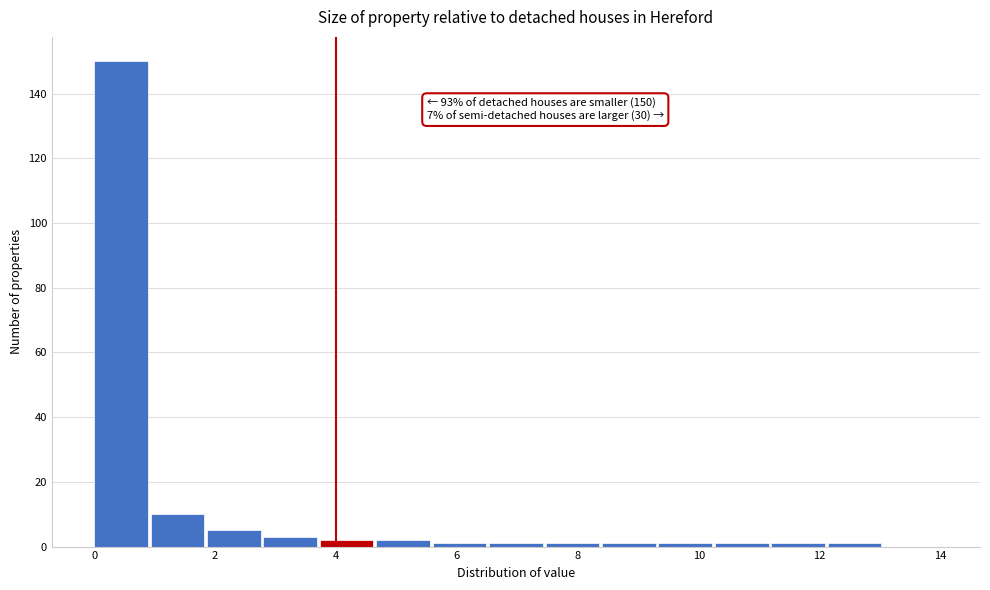

Which range on the x-axis has the tallest bar?

0.0 to 1.0